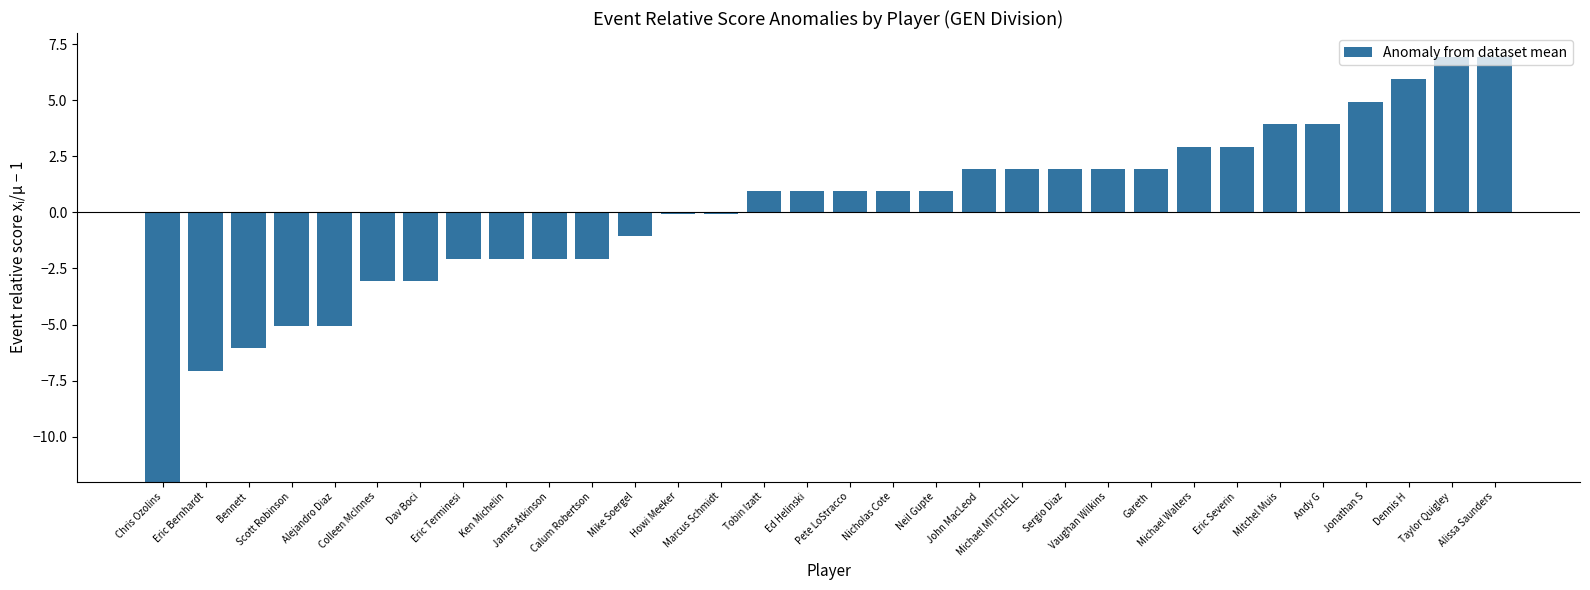

How many distinct data groups are displayed?

1